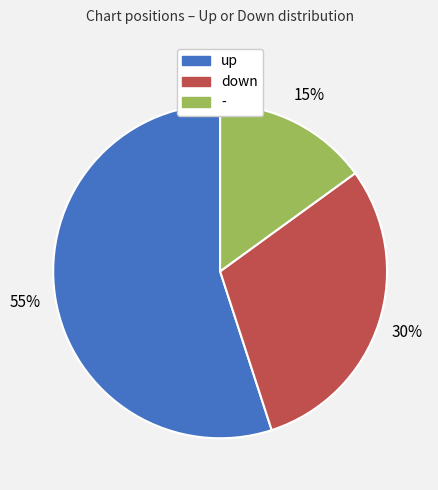

Do down and up together represent more than half of the pie?

Yes